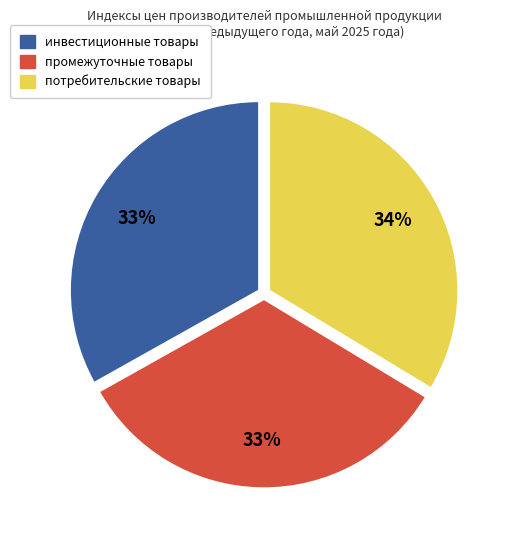

To the nearest percent, what percentage of the pie is инвестиционные товары?

33%